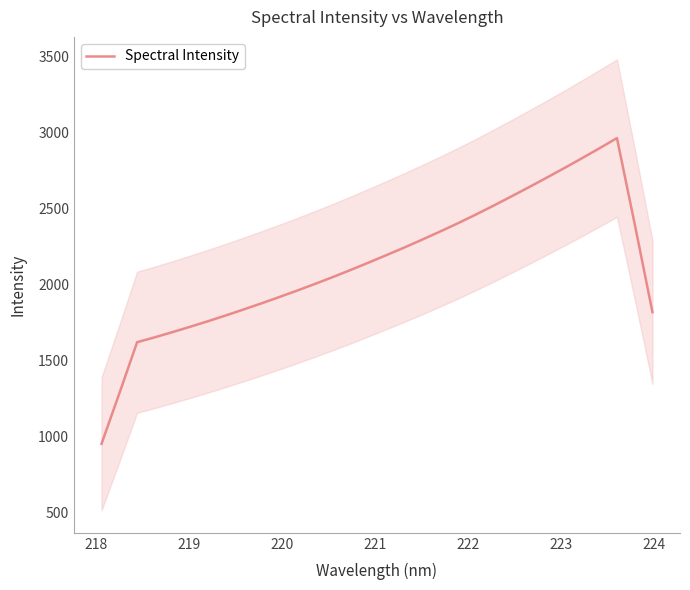

What is the highest value of the Spectral Intensity series?

2961.3